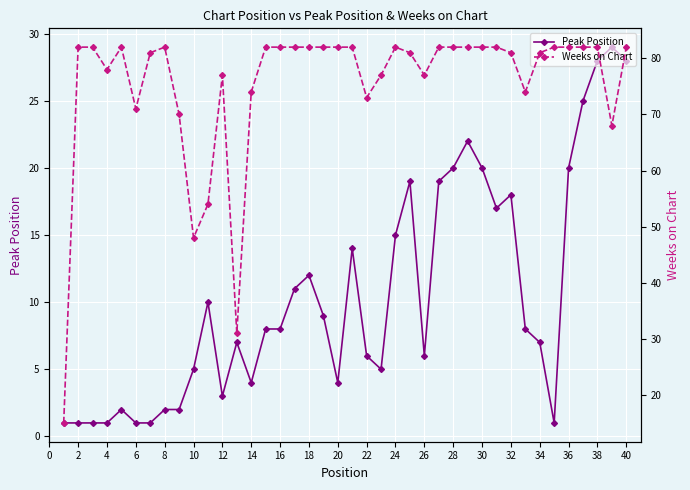

The value of Peak Position at 34 is 3. True or false?

False